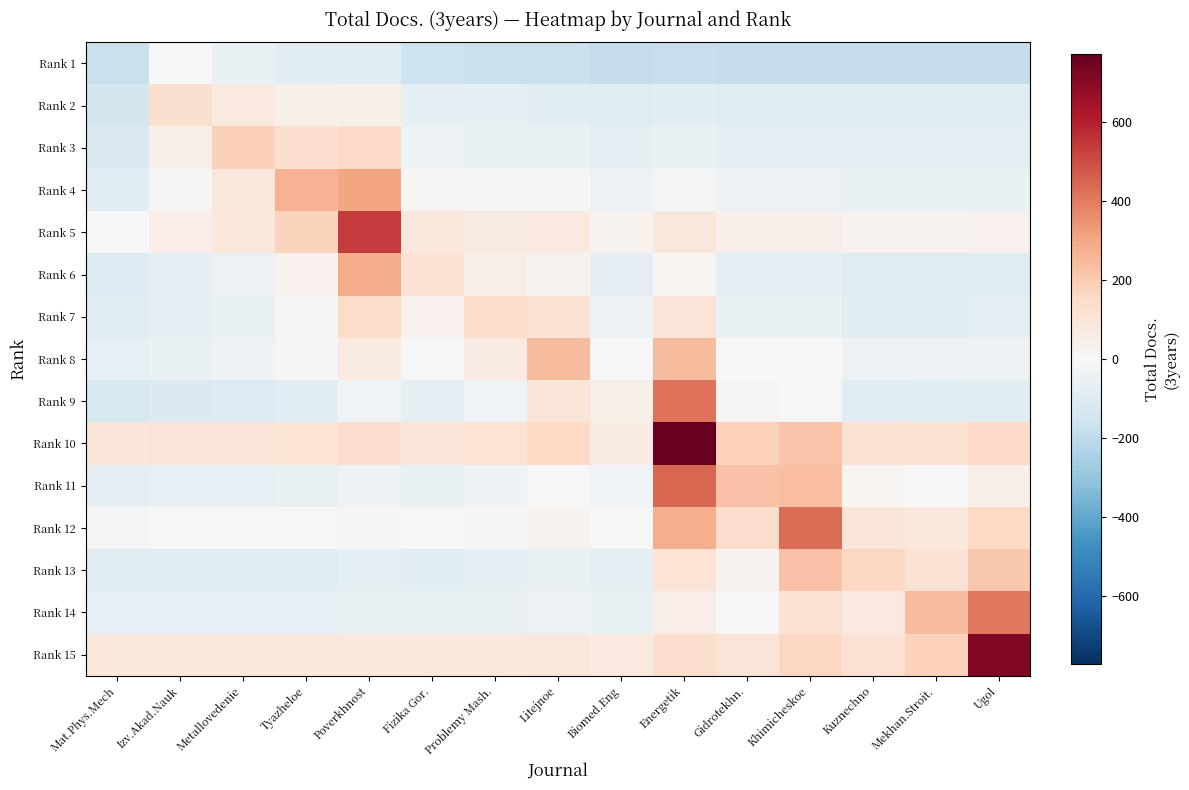

Count the number of categories in the chart.

15